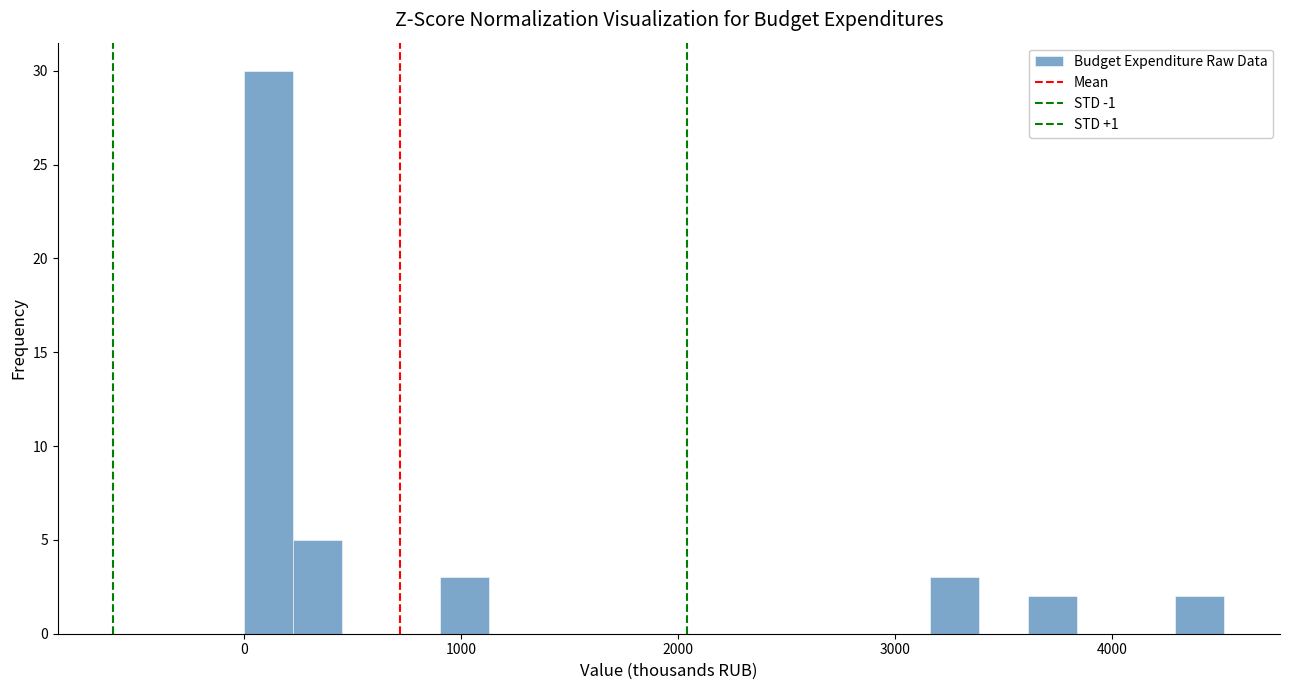

Around what value on the x-axis is the tallest bar? Give the approximate position of its centre, as read against the axis.

100